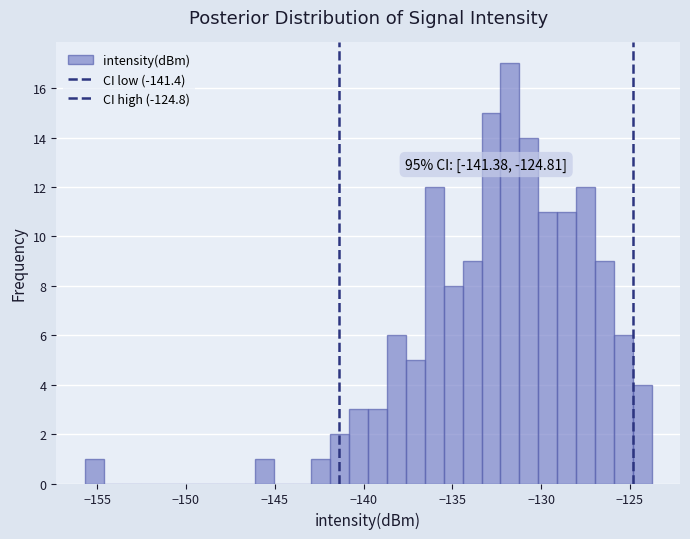

Around what value on the x-axis is the tallest bar? Give the approximate position of its centre, as read against the axis.

-132.0